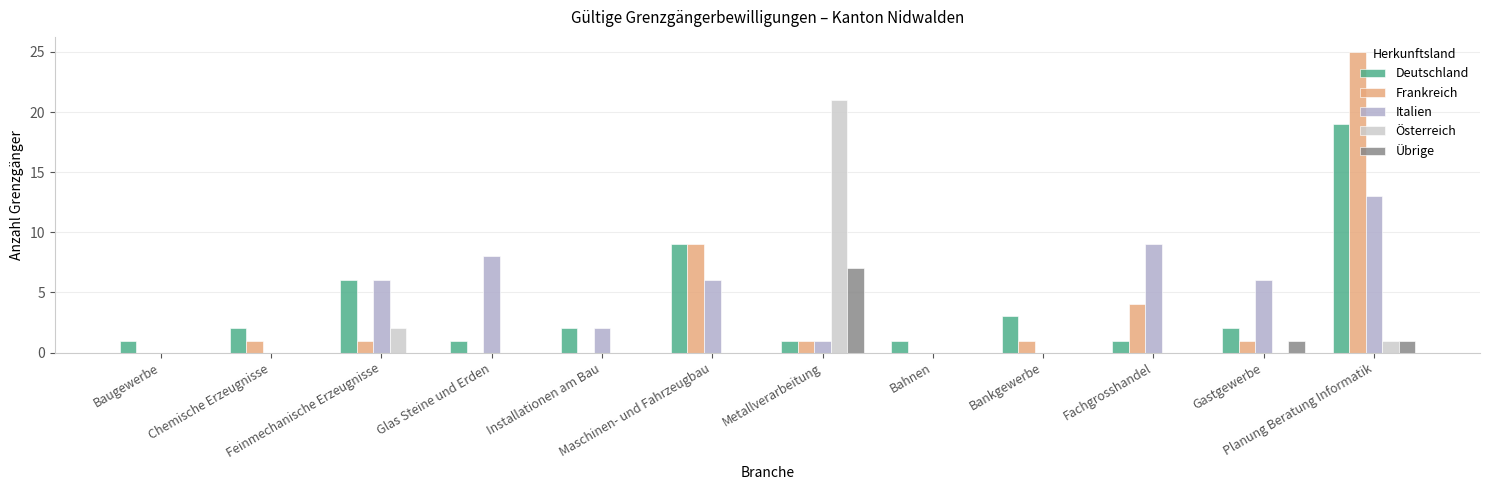

Reading left to right, extract all data points from this chart.

Deutschland: Baugewerbe=1	Chemische Erzeugnisse=2	Feinmechanische Erzeugnisse=6	Glas Steine und Erden=1	Installationen am Bau=2	Maschinen- und Fahrzeugbau=9	Metallverarbeitung=1	Bahnen=1	Bankgewerbe=3	Fachgrosshandel=1	Gastgewerbe=2	Planung Beratung Informatik=19
Frankreich: Baugewerbe=0	Chemische Erzeugnisse=1	Feinmechanische Erzeugnisse=1	Glas Steine und Erden=0	Installationen am Bau=0	Maschinen- und Fahrzeugbau=9	Metallverarbeitung=1	Bahnen=0	Bankgewerbe=1	Fachgrosshandel=4	Gastgewerbe=1	Planung Beratung Informatik=25
Italien: Baugewerbe=0	Chemische Erzeugnisse=0	Feinmechanische Erzeugnisse=6	Glas Steine und Erden=8	Installationen am Bau=2	Maschinen- und Fahrzeugbau=6	Metallverarbeitung=1	Bahnen=0	Bankgewerbe=0	Fachgrosshandel=9	Gastgewerbe=6	Planung Beratung Informatik=13
Österreich: Baugewerbe=0	Chemische Erzeugnisse=0	Feinmechanische Erzeugnisse=2	Glas Steine und Erden=0	Installationen am Bau=0	Maschinen- und Fahrzeugbau=0	Metallverarbeitung=21	Bahnen=0	Bankgewerbe=0	Fachgrosshandel=0	Gastgewerbe=0	Planung Beratung Informatik=1
Übrige: Baugewerbe=0	Chemische Erzeugnisse=0	Feinmechanische Erzeugnisse=0	Glas Steine und Erden=0	Installationen am Bau=0	Maschinen- und Fahrzeugbau=0	Metallverarbeitung=7	Bahnen=0	Bankgewerbe=0	Fachgrosshandel=0	Gastgewerbe=1	Planung Beratung Informatik=1